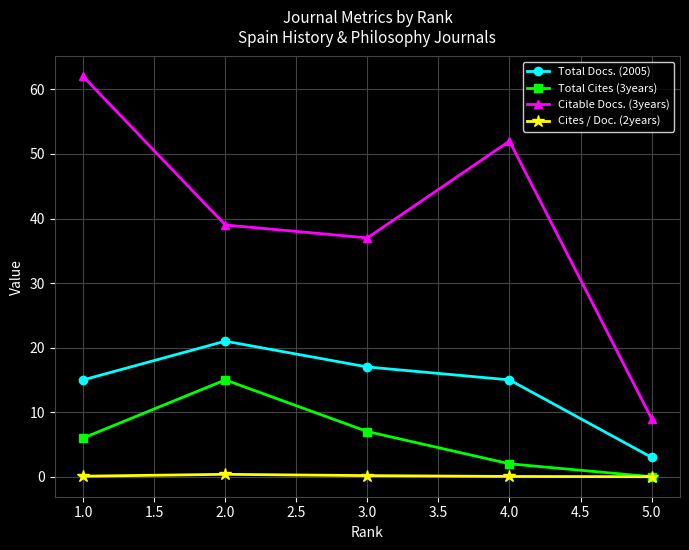

Which series has the largest range (max minus min)?

Citable Docs. (3years)